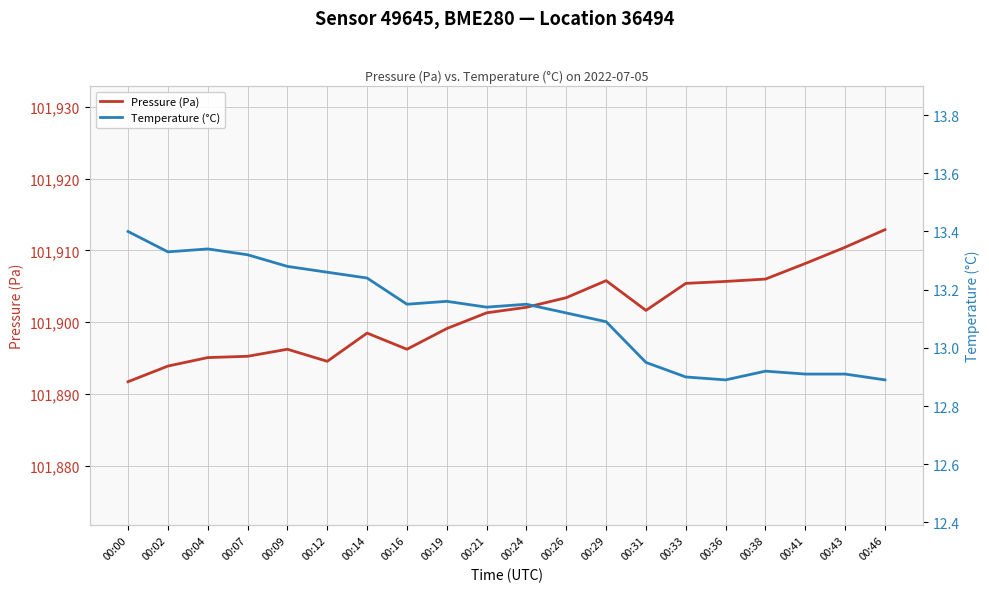

True or false: Temperature (°C) and Pressure (Pa) cross at least once.

False